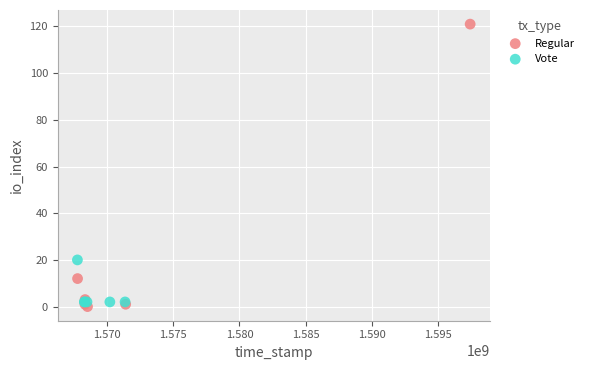

Which series has the largest Y range (max minus min)?

Regular